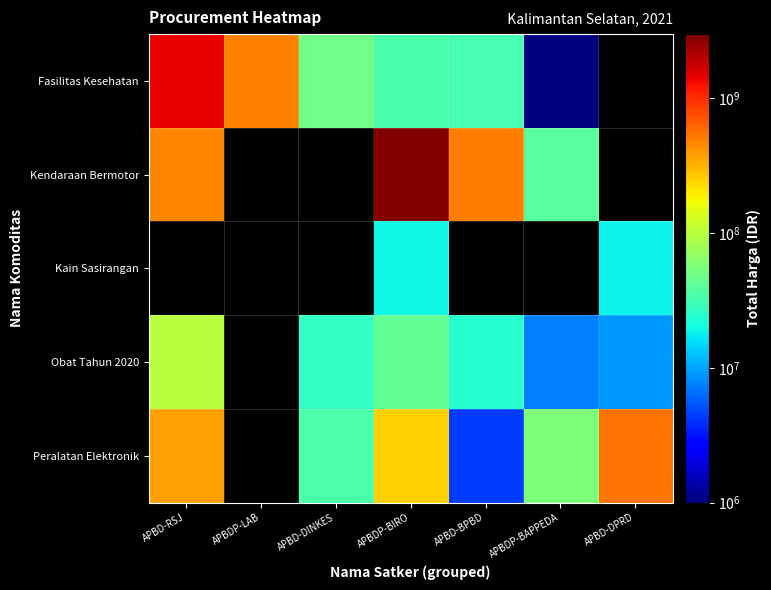

Which category has the highest value across all series?

APBDP-BIRO